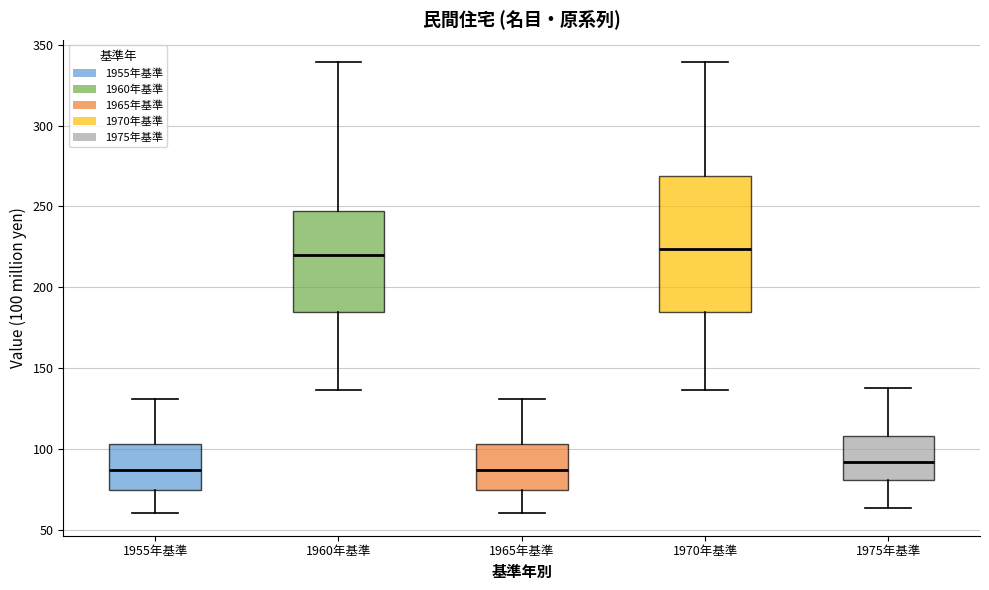

Reading left to right, transcribe this box plot: for each box, give where its median line is, the range the box spans, and where its two whiskers end, as read against the y-axis. The values are not printed on the chart, so give them approximately, as read against the axis.

1955年基準: median 85, box 75 to 105, whiskers 60 to 130
1960年基準: median 220, box 185 to 245, whiskers 135 to 340
1965年基準: median 85, box 75 to 105, whiskers 60 to 130
1970年基準: median 225, box 185 to 270, whiskers 135 to 340
1975年基準: median 90, box 80 to 110, whiskers 65 to 140